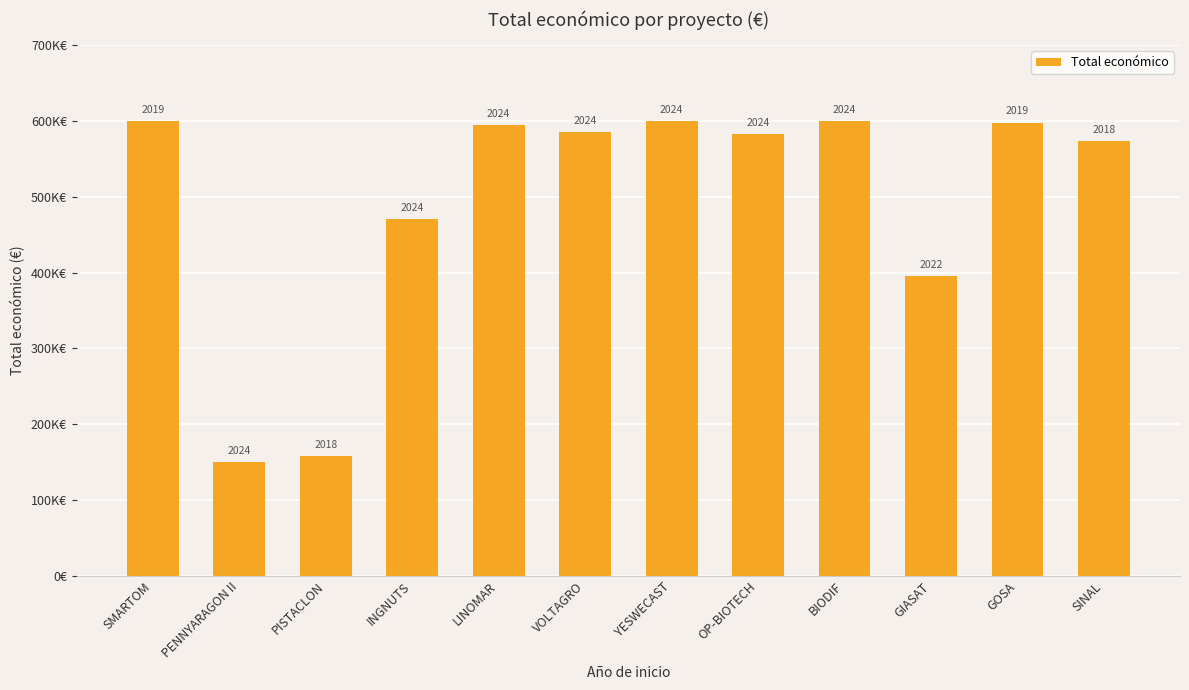

What is the maximum value shown in the chart?

599962